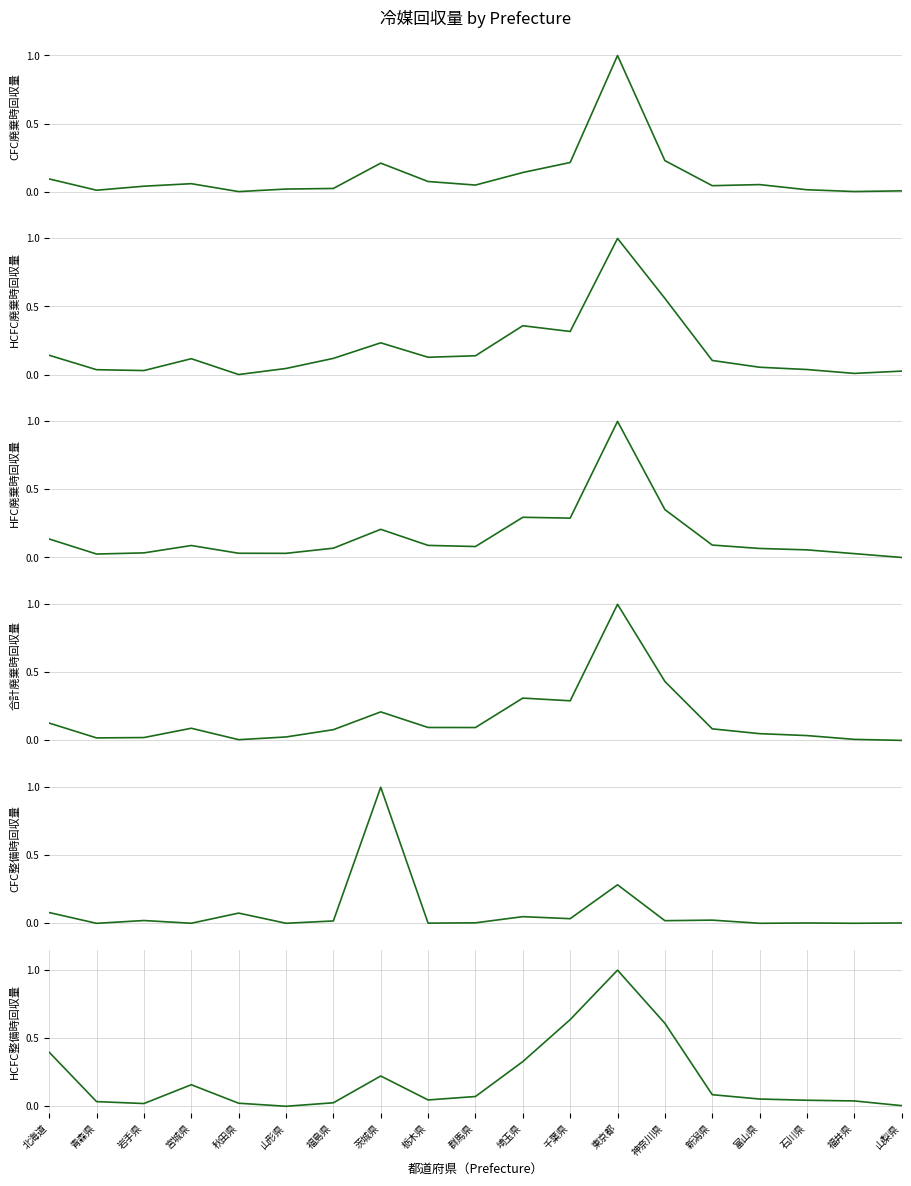

True or false: HCFC整備時回収量 has a value of 0.1 at 富山県.

True